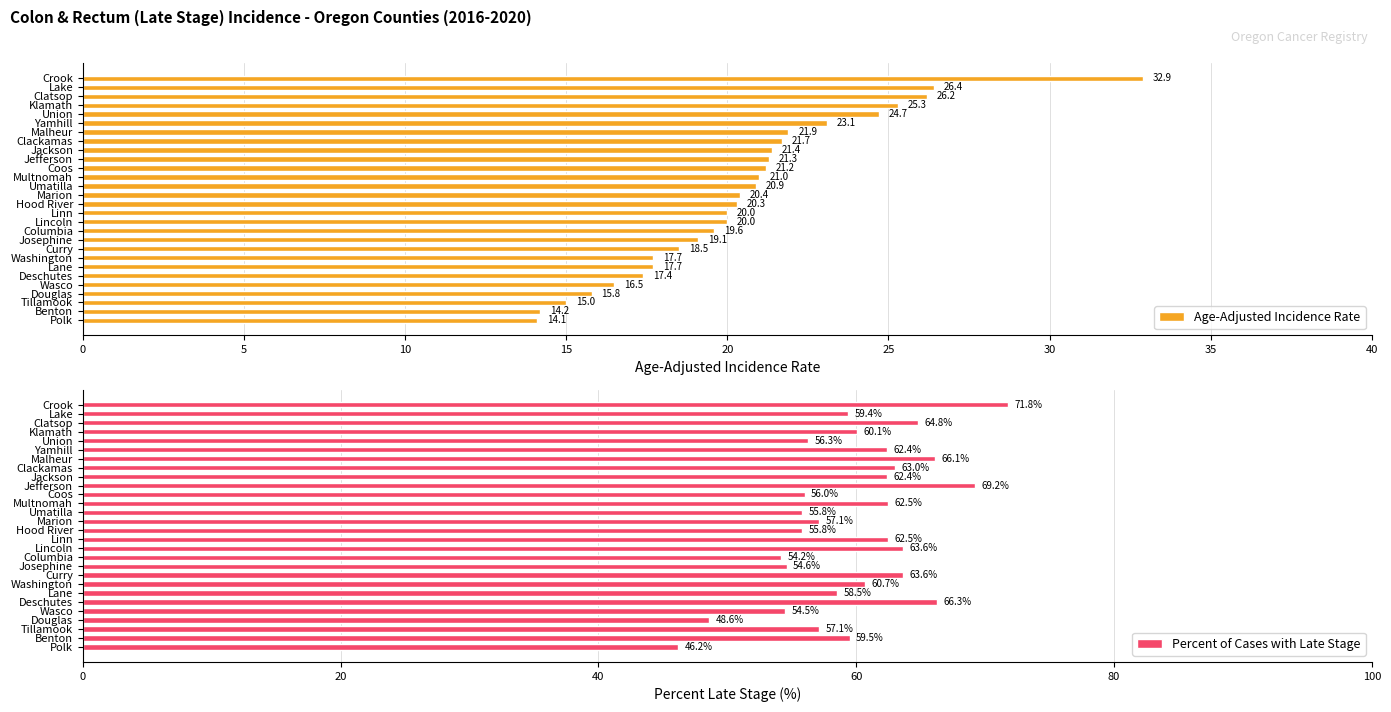

The Age-Adjusted Incidence Rate series shows 16.5 at Wasco. True or false?

True